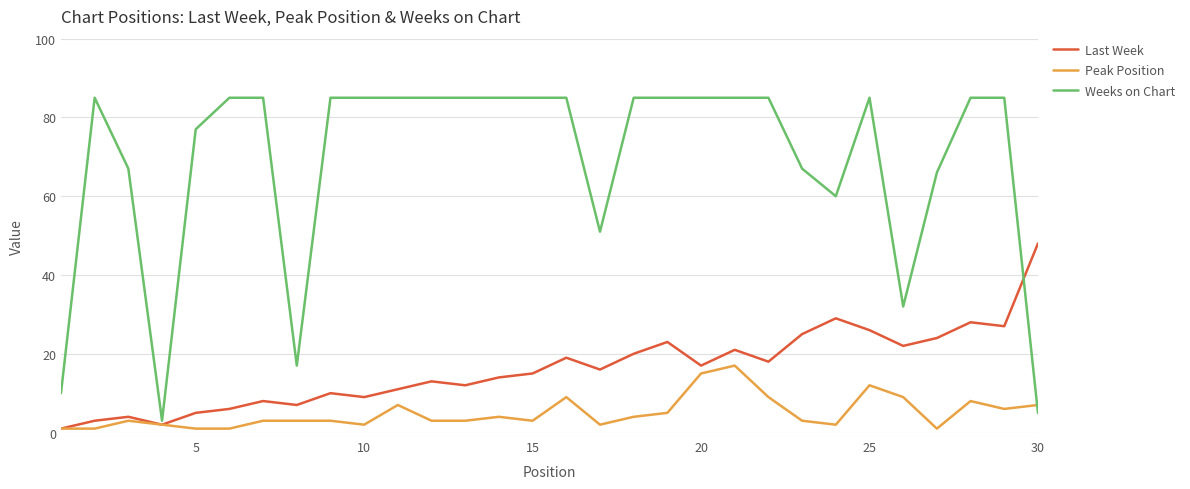

Which series has the largest total across all categories?

Weeks on Chart